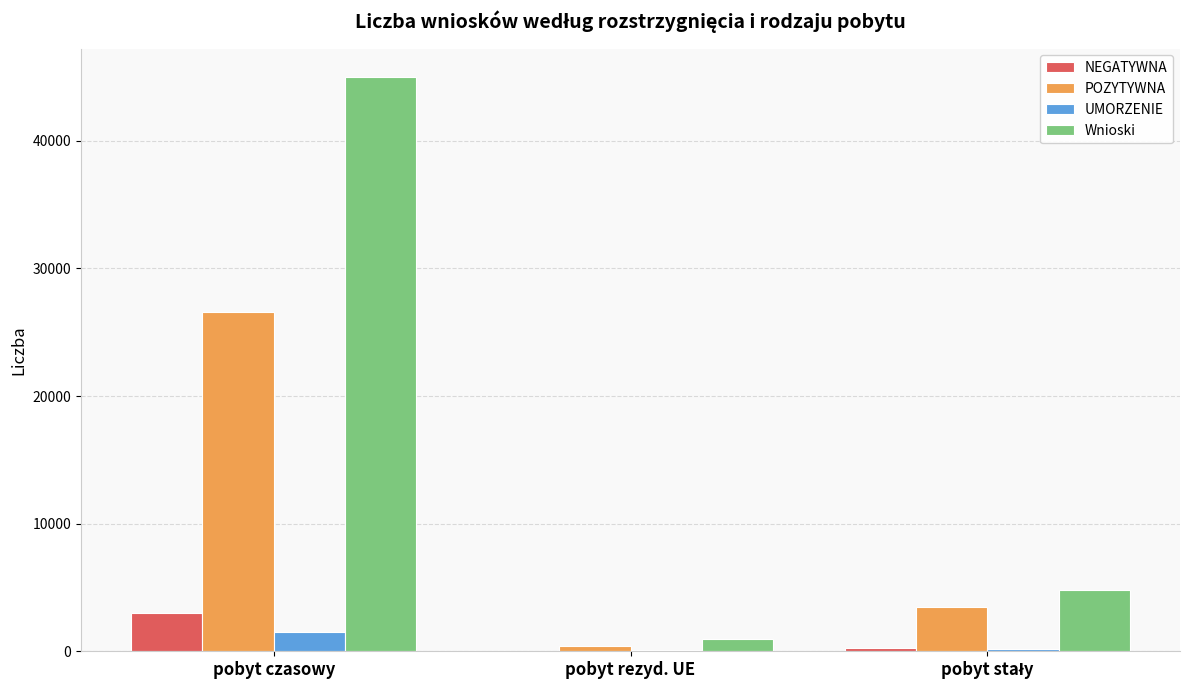

Which series changed the most between pobyt czasowy and pobyt rezyd. UE?

Wnioski